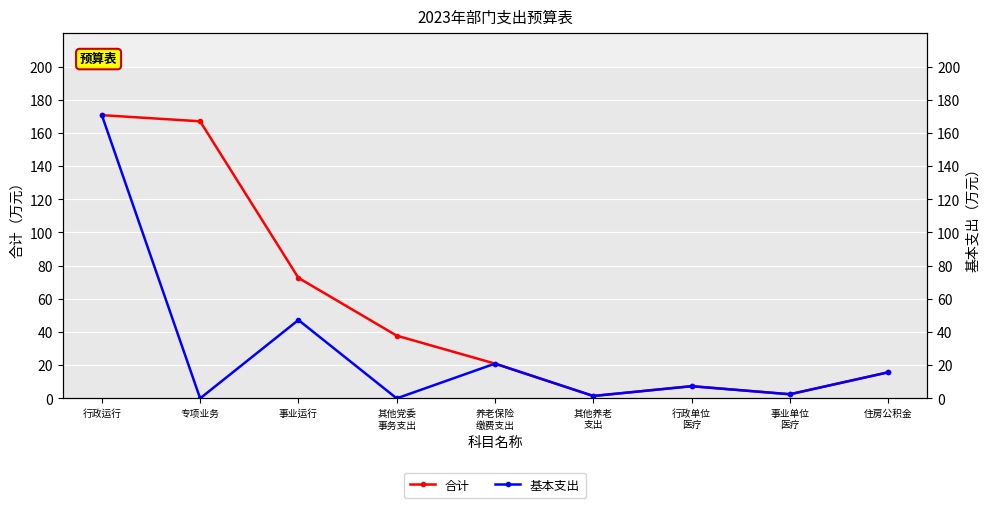

What are all the series names shown in the legend?

合计, 基本支出